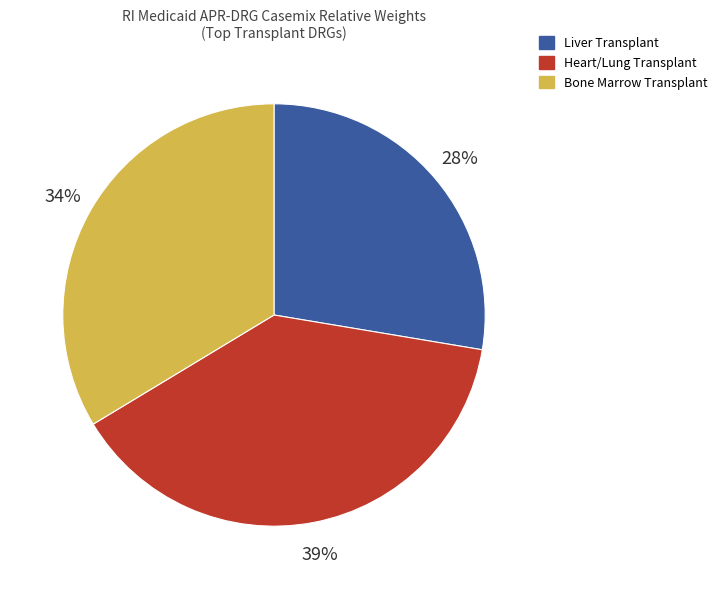

To the nearest percent, what is the average slice percentage?

33%